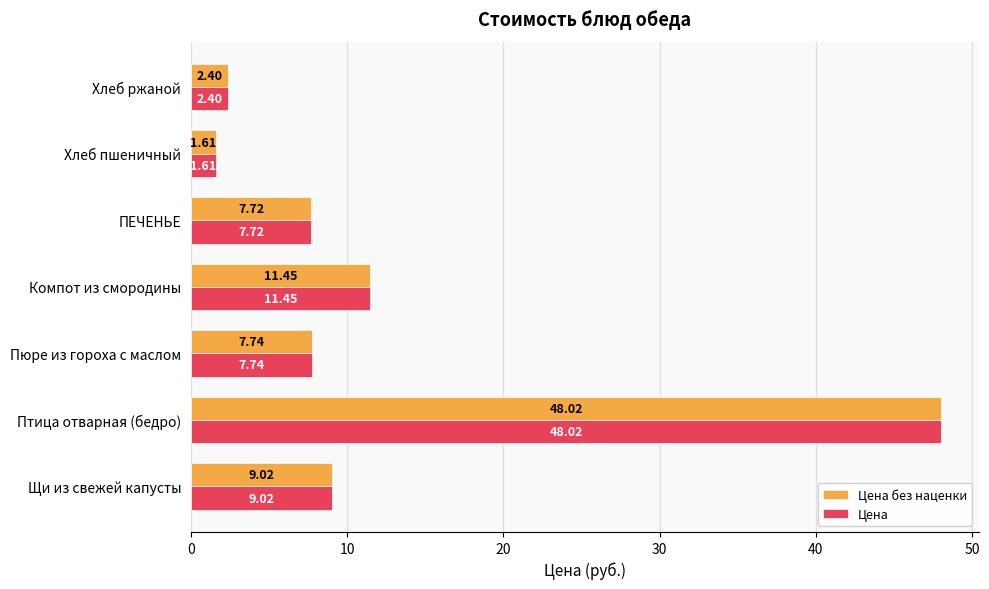

What is the difference between the Цена без наценки values at Птица отварная (бедро) and Пюре из гороха с маслом?

40.3